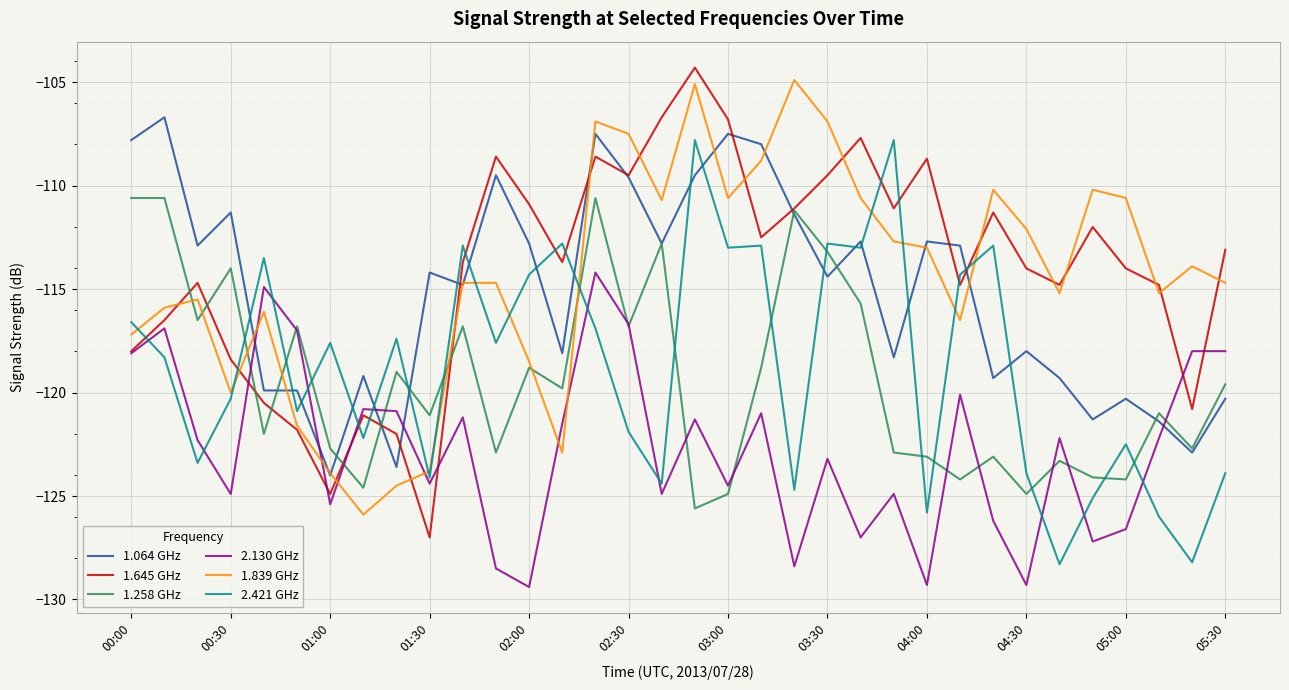

What is the smallest value displayed?

-129.4